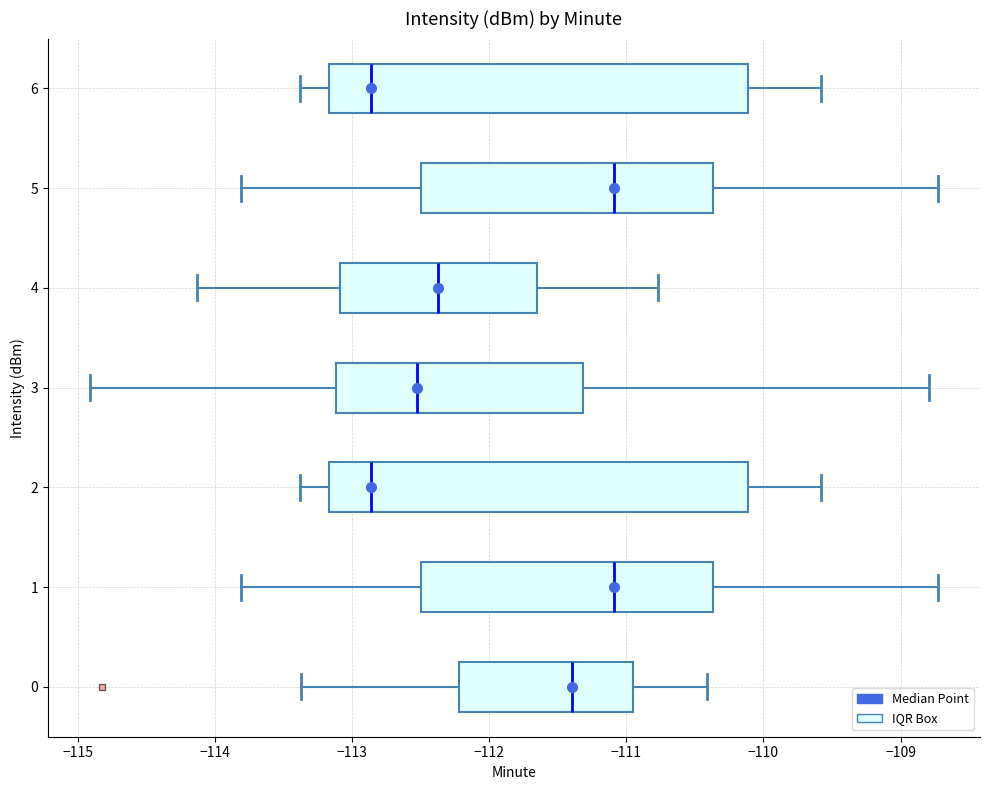

Where does the median line of the box at y = 1 sit on the x-axis? The values are not printed on the chart, so give them approximately, as read against the axis.

-111.1